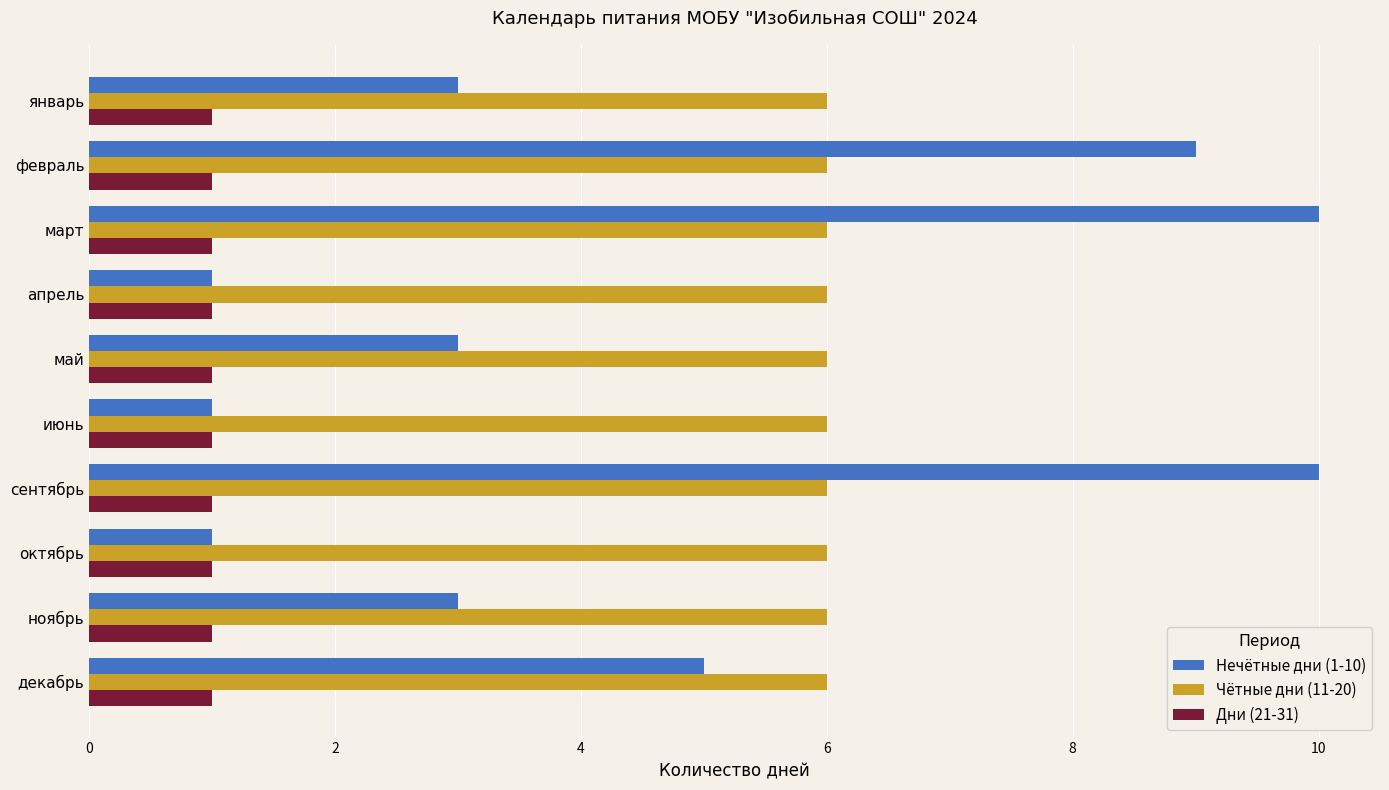

Rank the series by their maximum value, from lowest to highest.

Дни (21-31), Чётные дни (11-20), Нечётные дни (1-10)